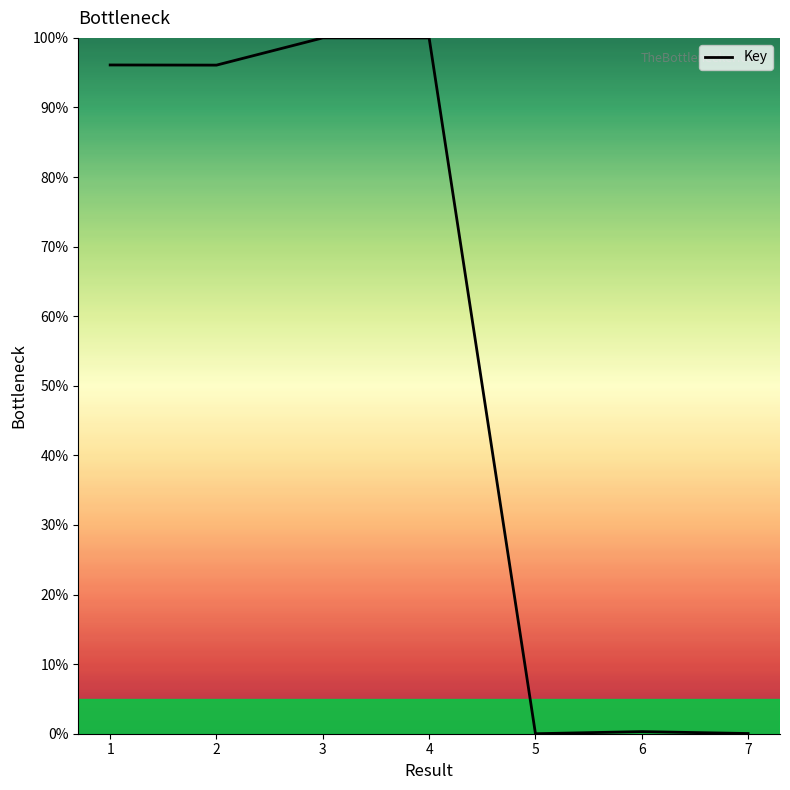

Is this an area chart (filled region under the line)?

No